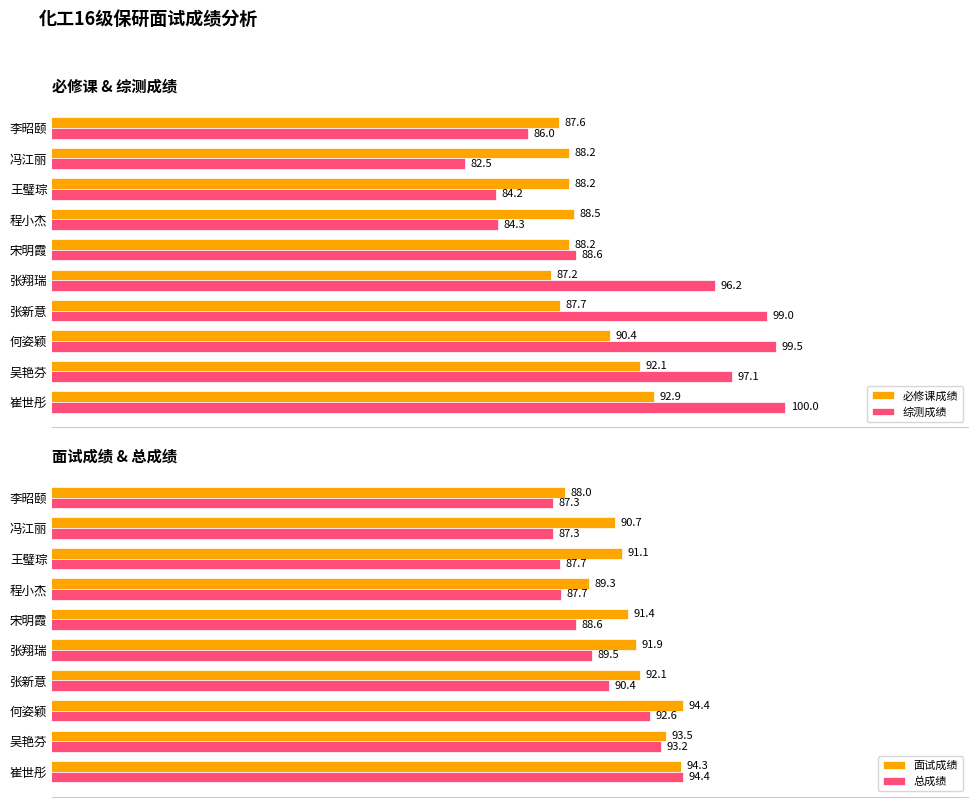

Rank the categories by 面试成绩 value from highest to lowest.

何姿颖, 崔世彤, 吴艳芬, 张新意, 张翔瑞, 宋明霞, 王璧琮, 冯江丽, 程小杰, 李昭颐